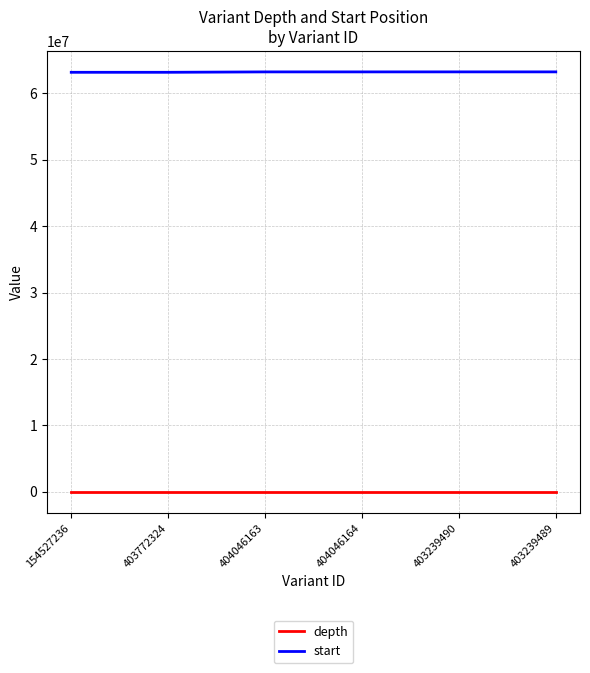

Is it true that depth equals 9 at 404046164?

True